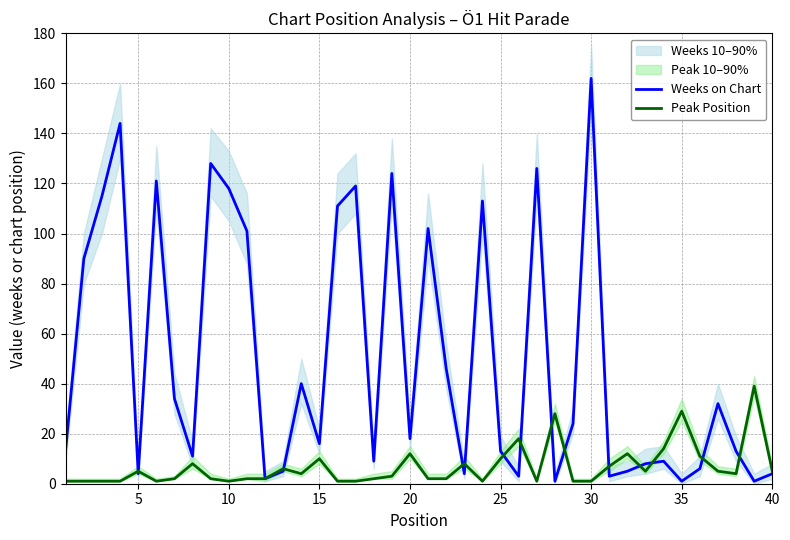

True or false: Peak Position and Weeks on Chart intersect in this chart.

True